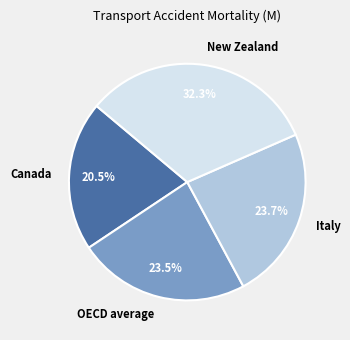

Is there a majority slice in this chart?

No